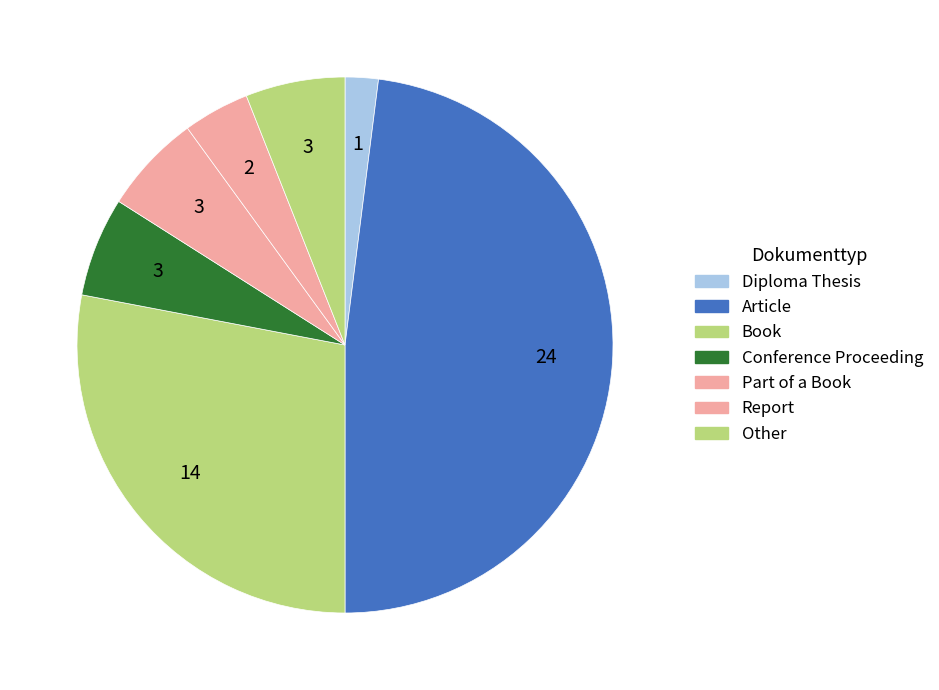

True or false: Article accounts for 43% of the total.

False